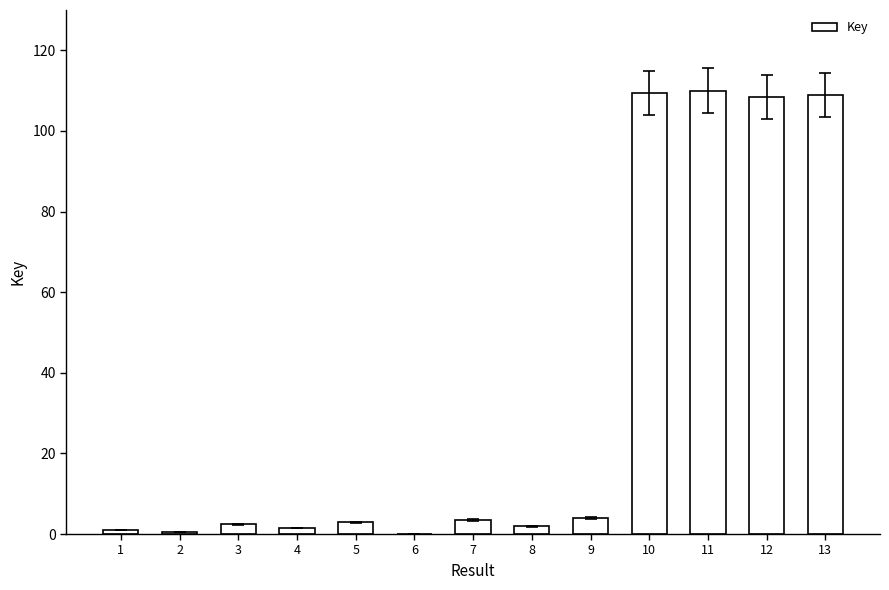

True or false: the data shows 35.7 at 10.

False